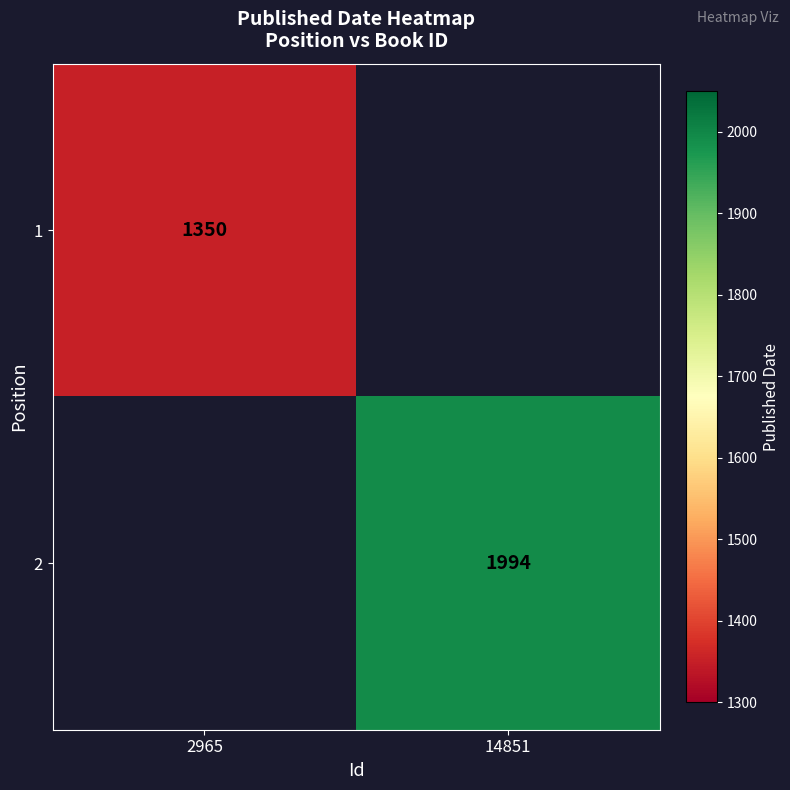

How many data points does each series have?

2